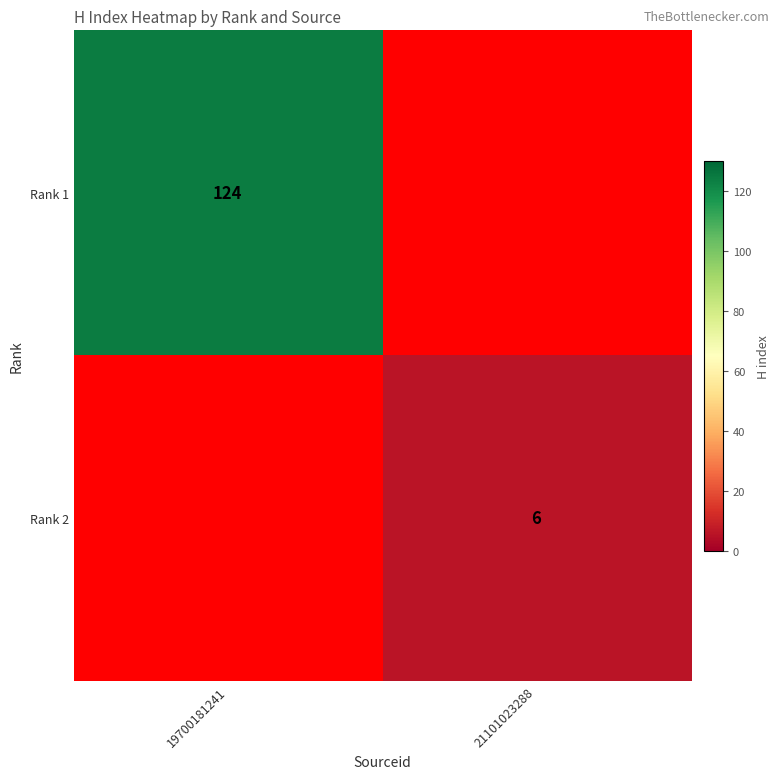

Between 21101023288 and 19700181241, which is larger?

19700181241